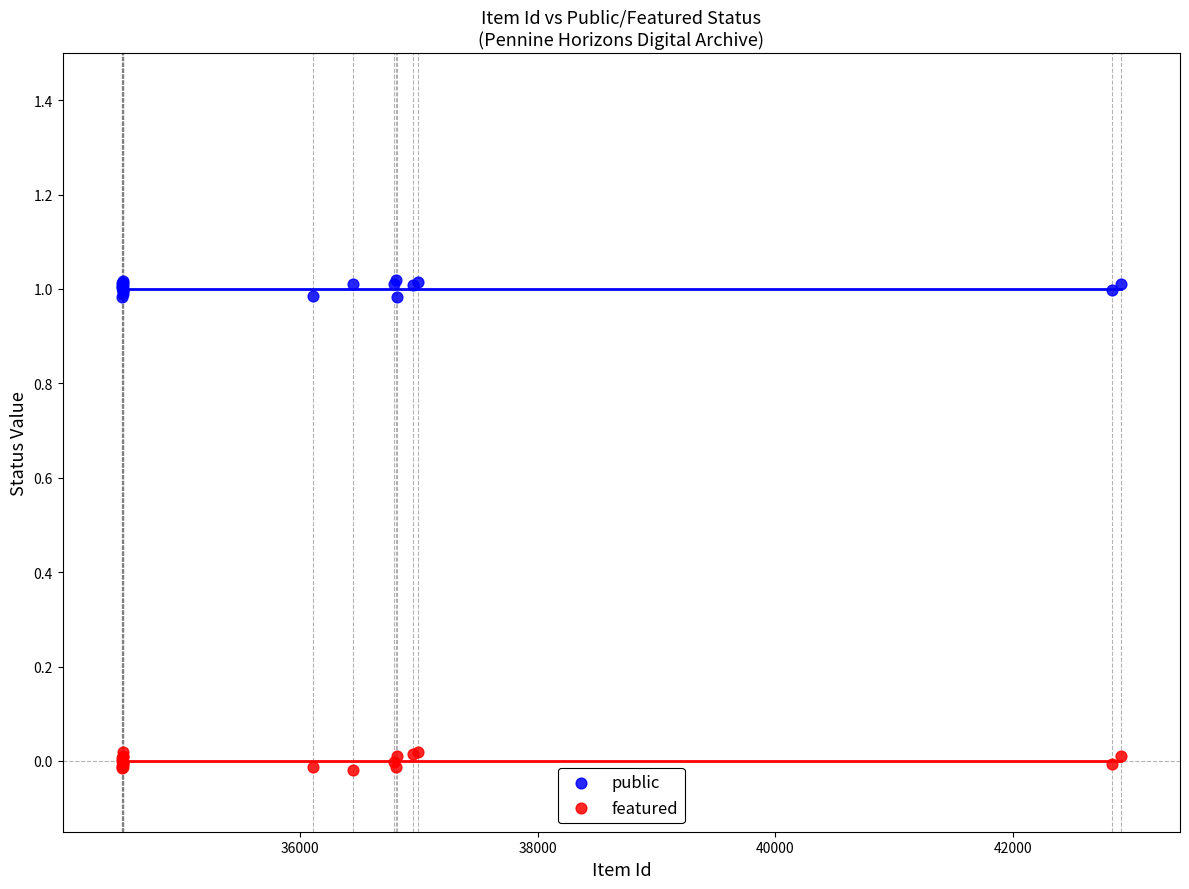

Which series contains the highest Y value?

public